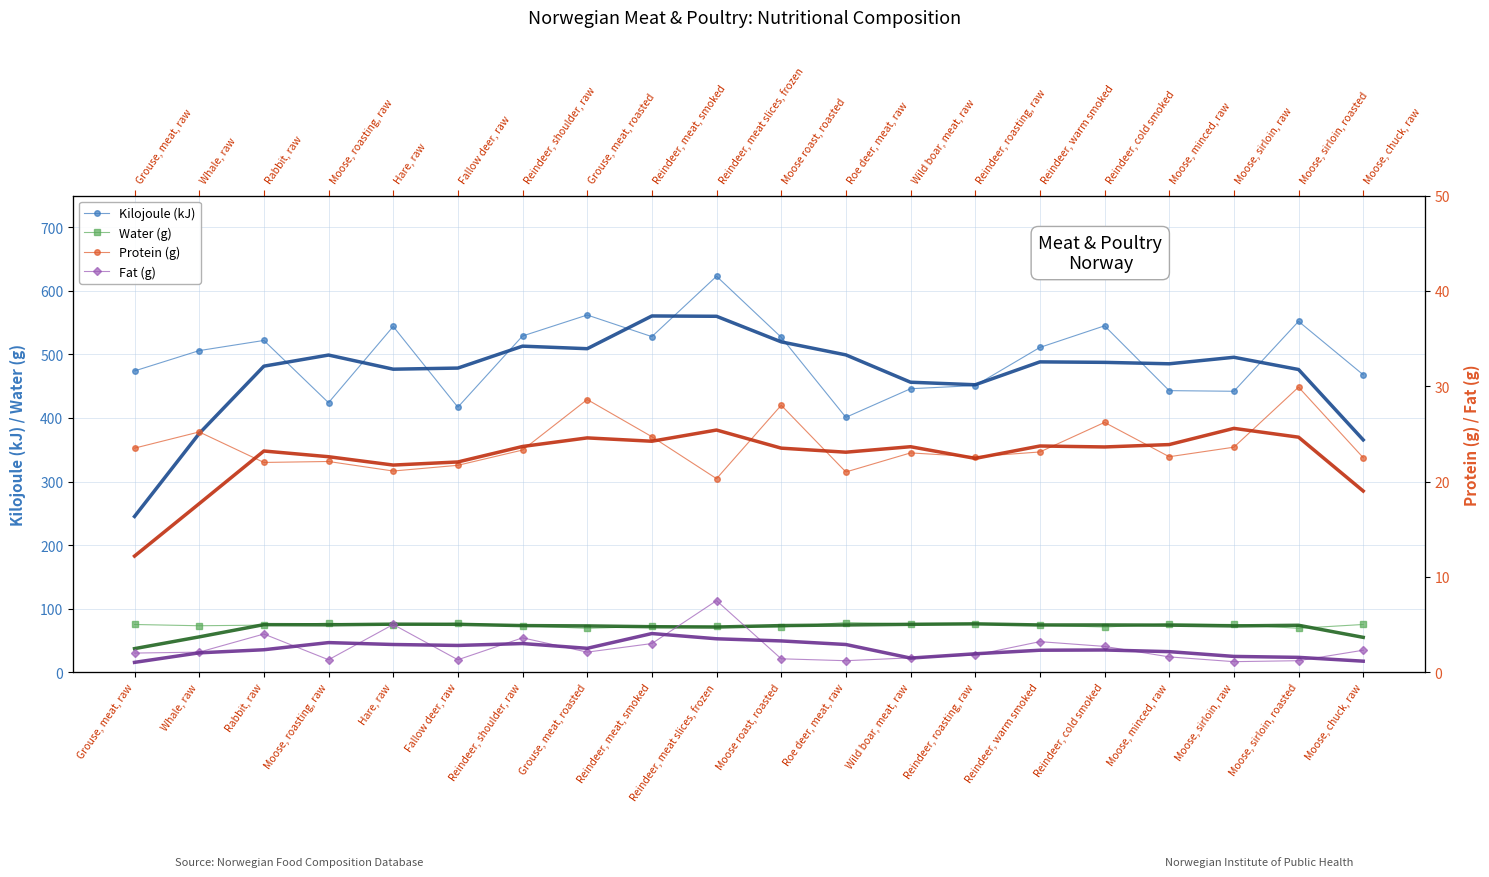

What are all the series names shown in the legend?

Kilojoule (kJ), Water (g), Protein (g), Fat (g)